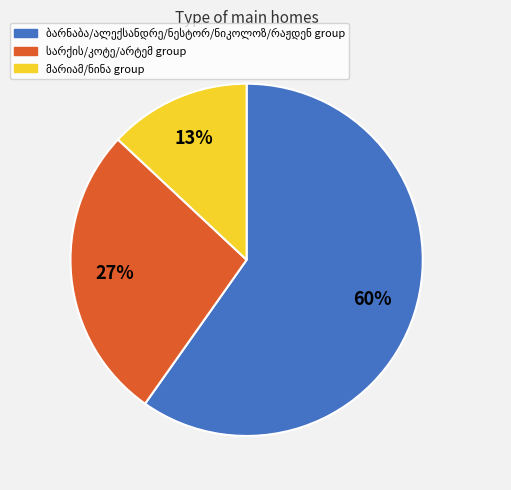

To the nearest percent, what is the difference between the largest and smallest slice percentages?

47%